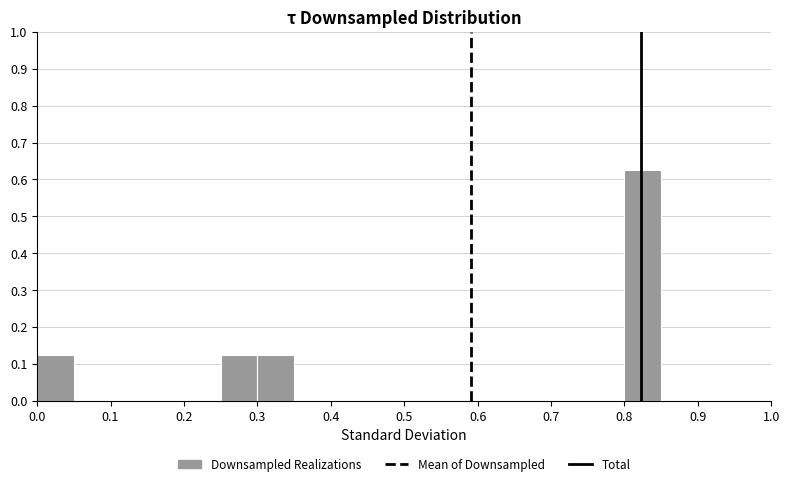

How tall is the bar that spans 0.30 to 0.35 on the x-axis? The values are not printed on the chart, so give them approximately, as read against the axis.

0.13